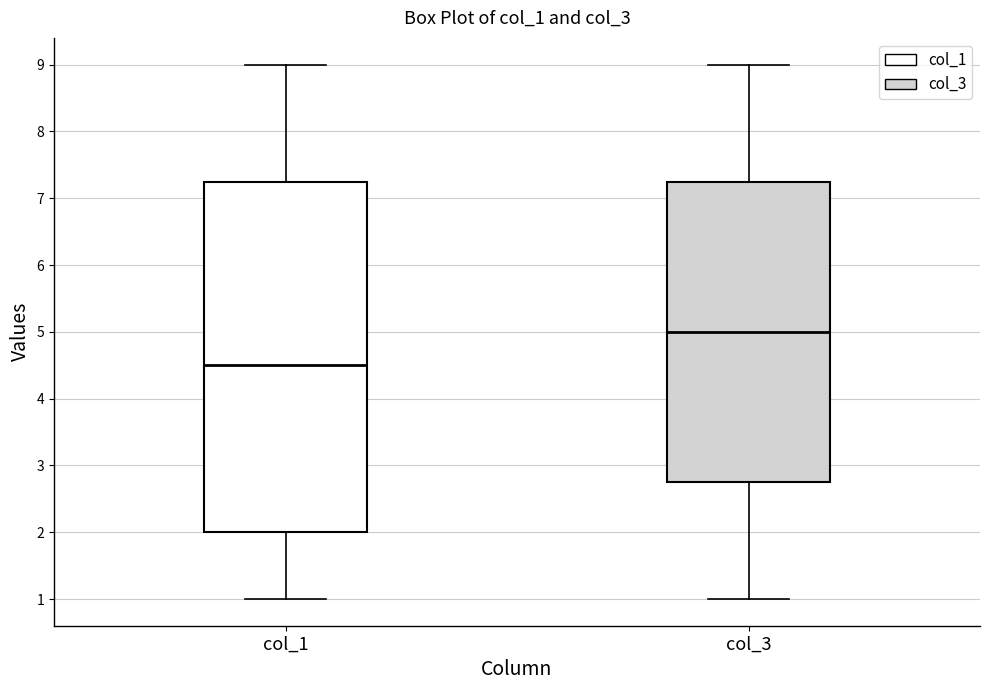

Comparing the boxes themselves (not the whiskers), which one is the tallest?

col_1